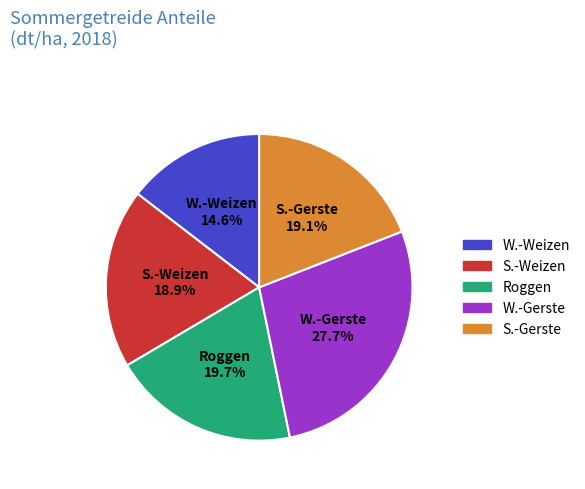

The S.-Gerste slice represents 10% of the pie. True or false?

False